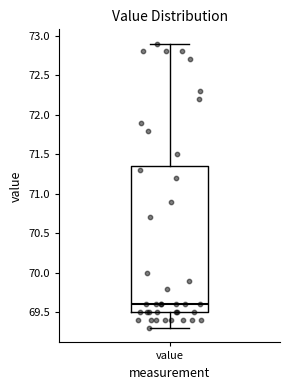

Where does the lower whisker of the box for value end on the y-axis? The values are not printed on the chart, so give them approximately, as read against the axis.

69.30